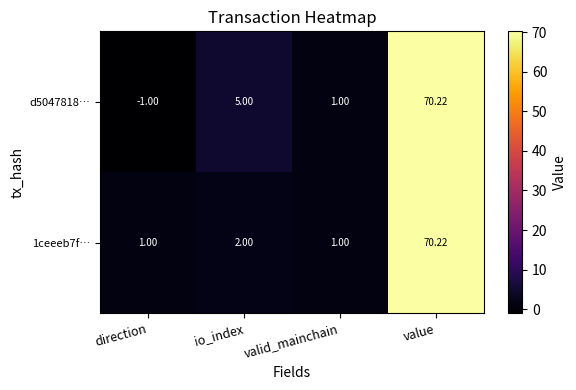

At which category is the sum across all series the highest?

value